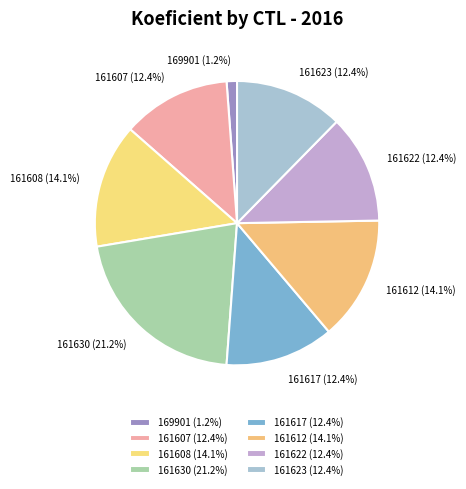

To the nearest percent, what is the average slice percentage?

12%